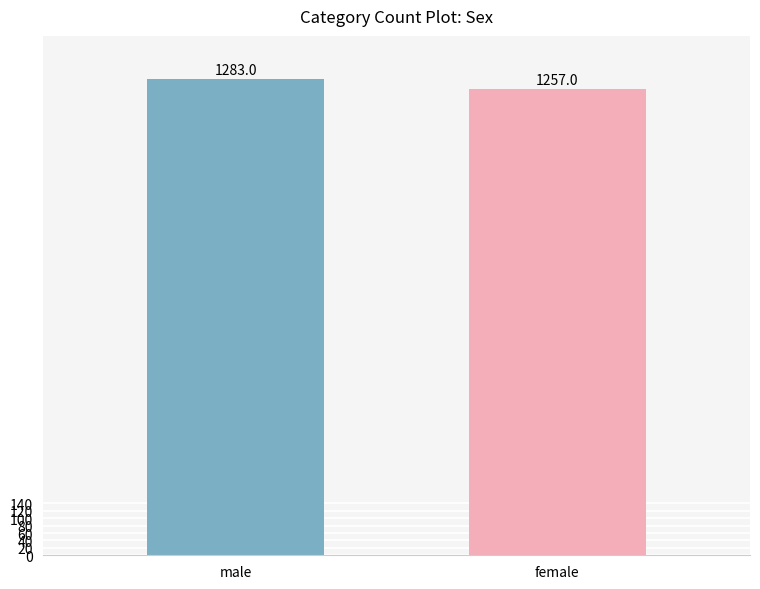

Rank the categories by value from highest to lowest.

male, female